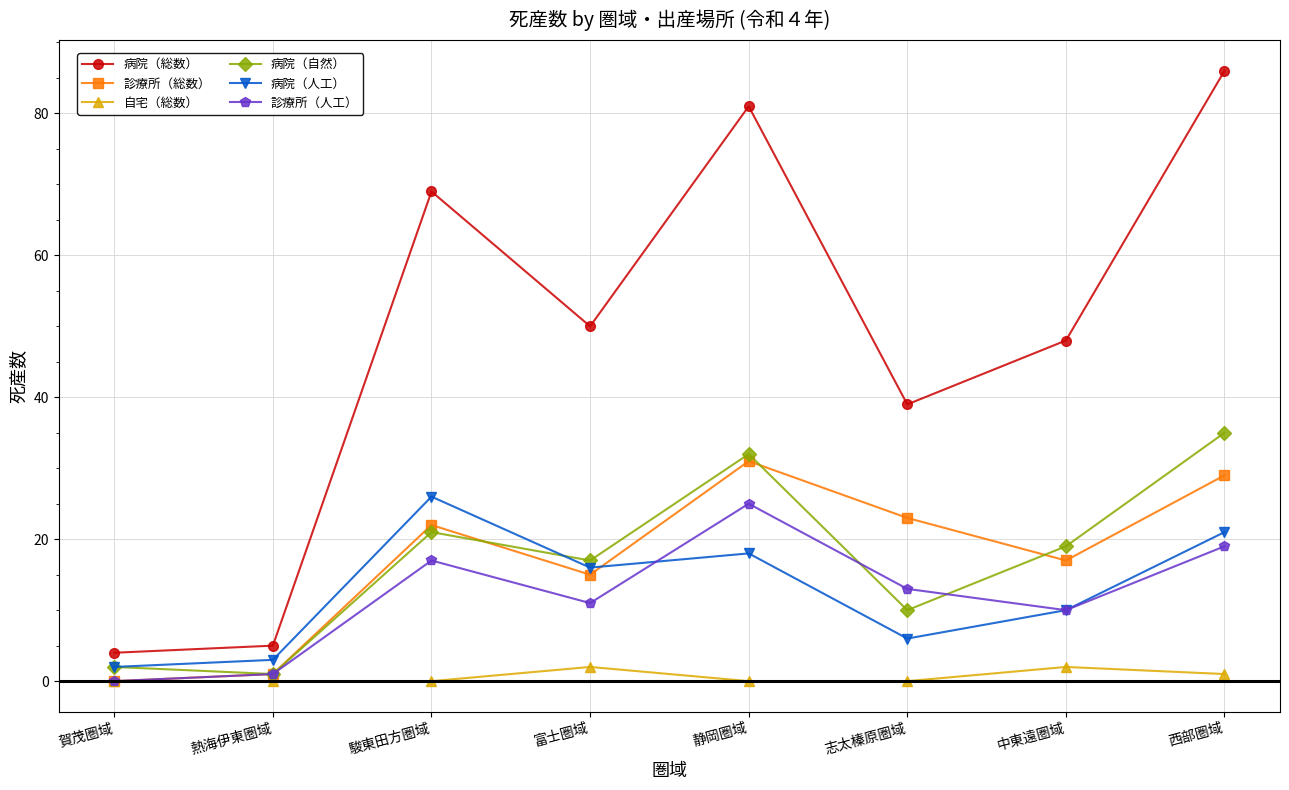

List the series in order of their peak value, highest first.

病院（総数）, 病院（自然）, 診療所（総数）, 病院（人工）, 診療所（人工）, 自宅（総数）